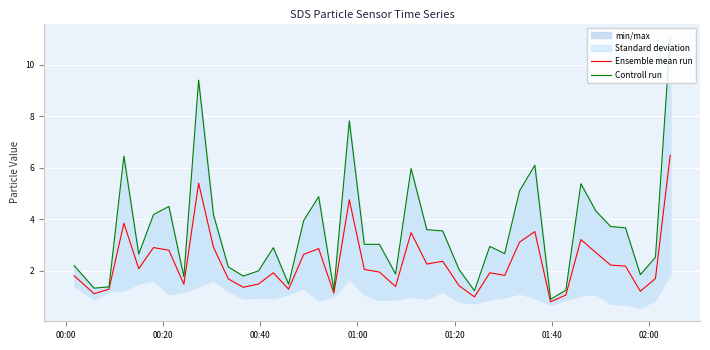

How many values in the Controll run series are below 3?

20